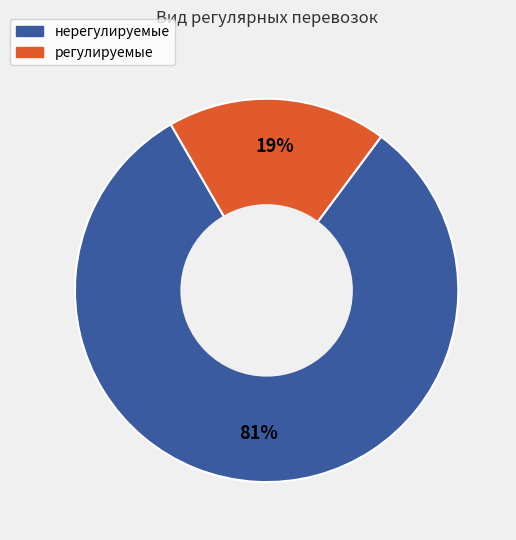

Does регулируемые represent more than half of the total?

No